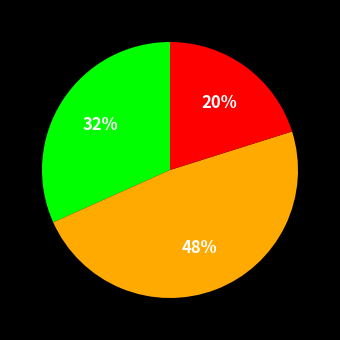

How many slices are in this pie chart?

3